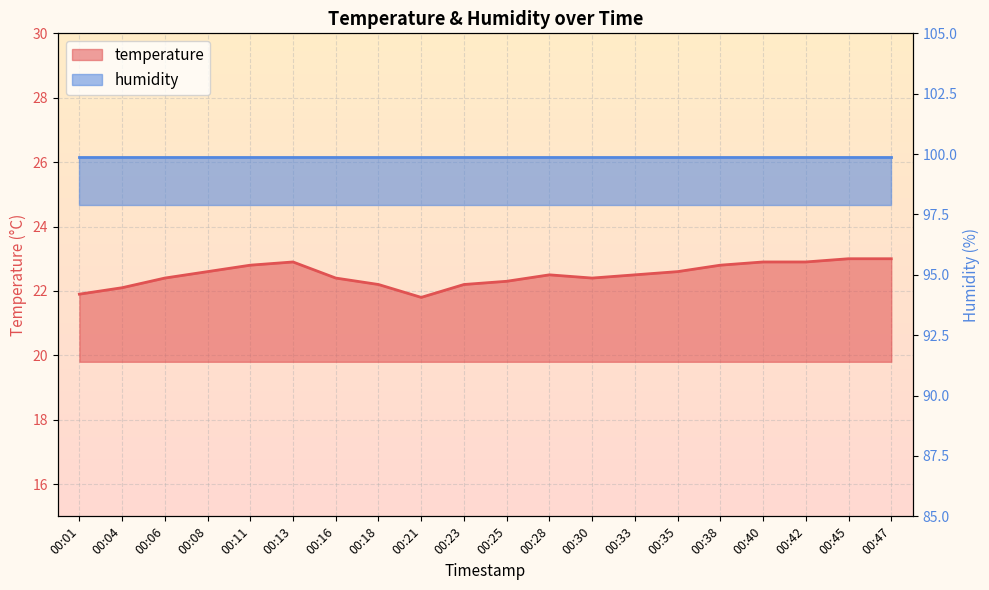

Which label corresponds to the largest value in the chart?

00:45